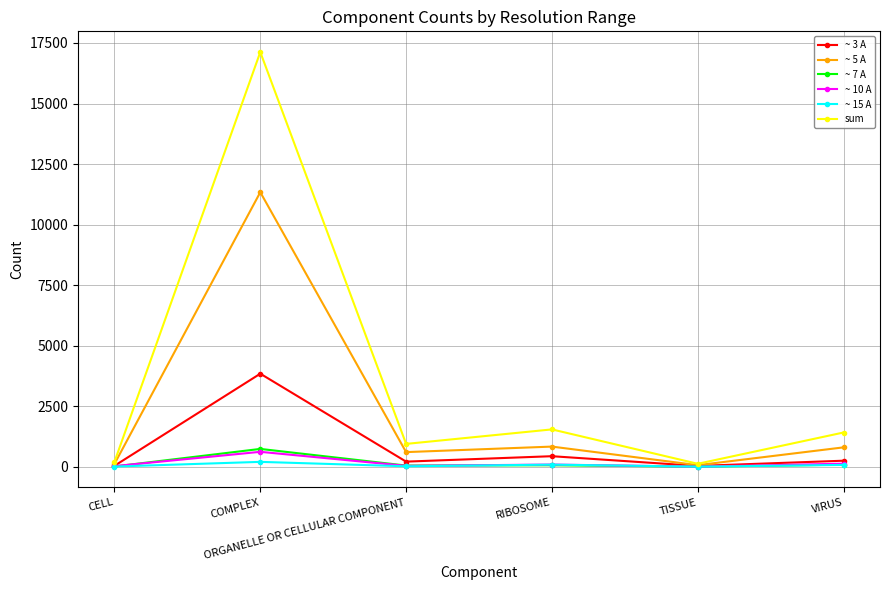

What are all the series names shown in the legend?

~ 3 A, ~ 5 A, ~ 7 A, ~ 10 A, ~ 15 A, sum